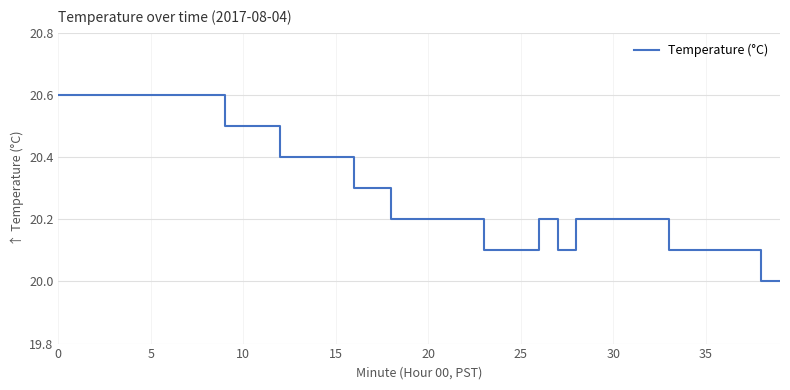

What is the maximum value shown in the chart?

20.6